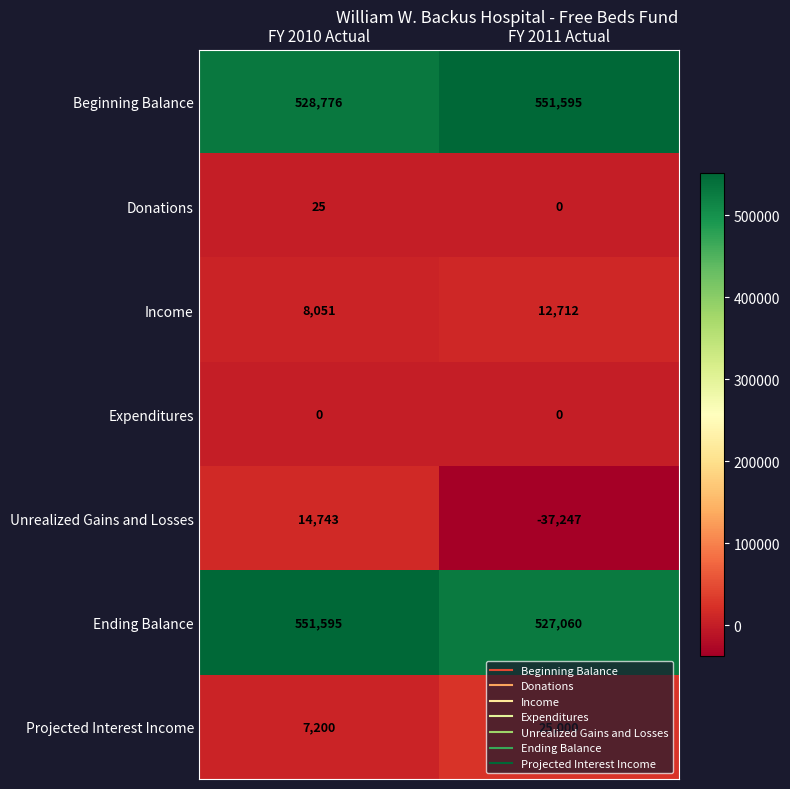

At which label does Projected Interest Income reach its peak?

FY 2011 Actual